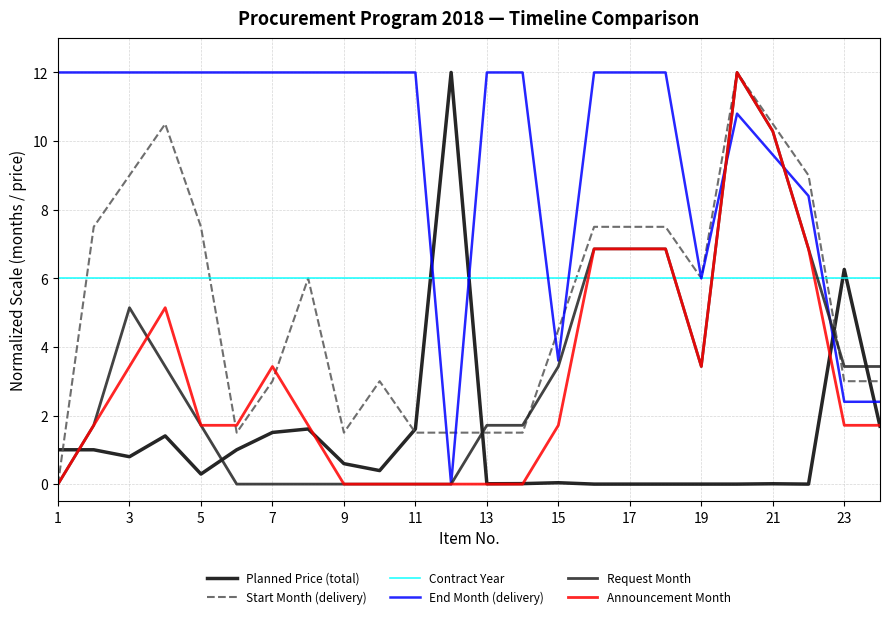

How many intersections are there between End Month (delivery) and Planned Price (total)?

4